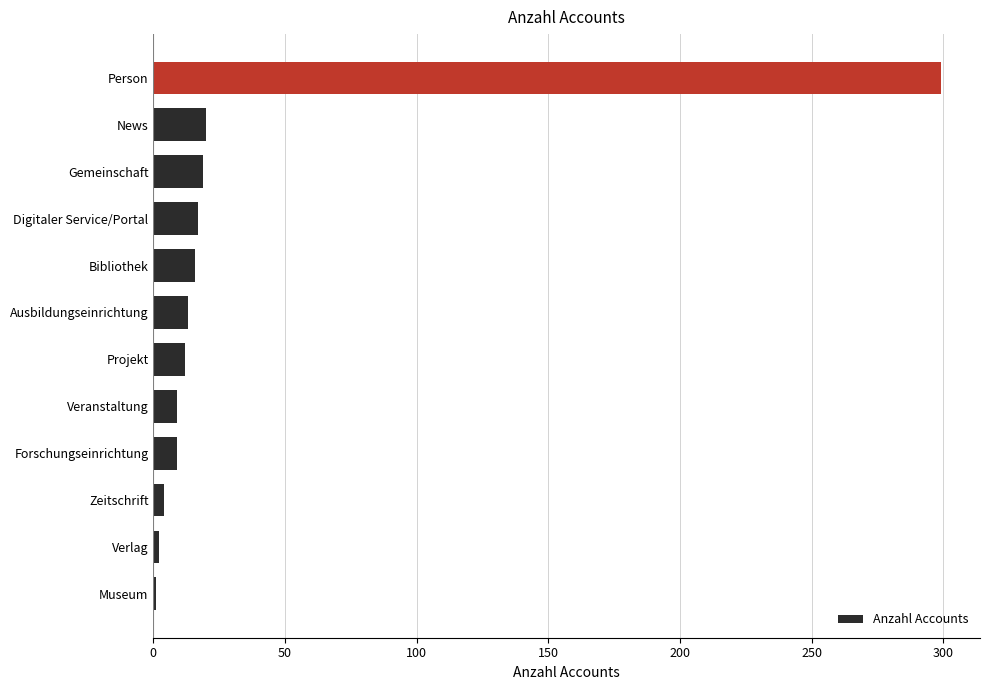

The chart shows a value of 13 at Ausbildungseinrichtung. True or false?

True